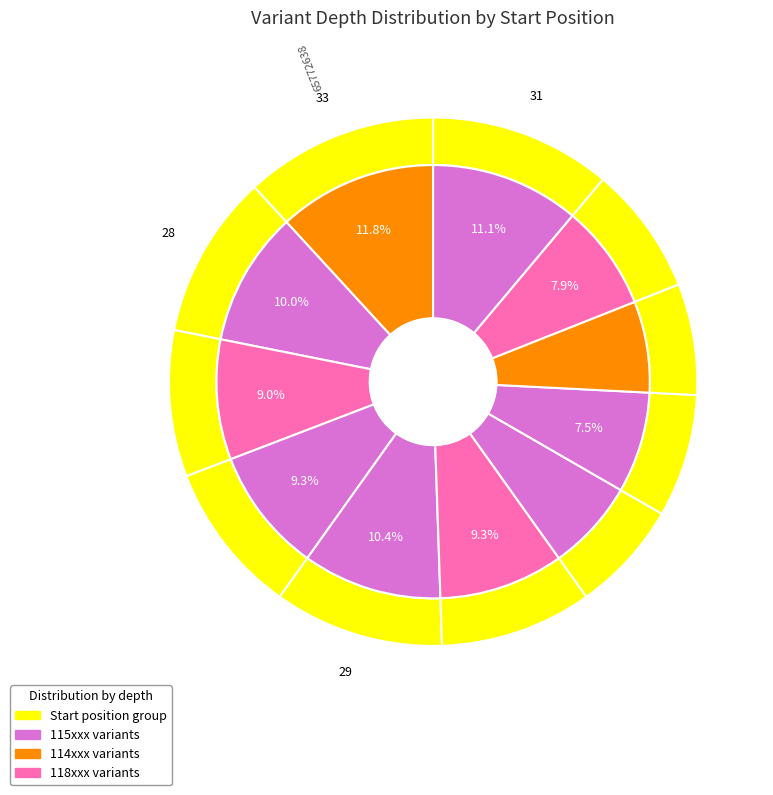

Is there any slice that represents more than half of the pie?

No